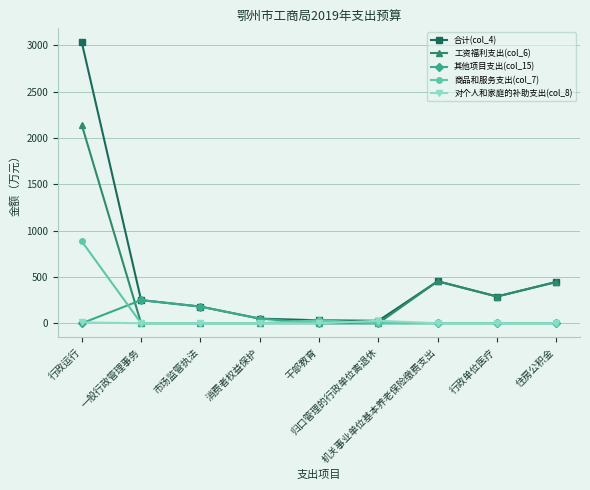

Which series changed the most between 市场监管执法 and 住房公积金?

工资福利支出(col_6)